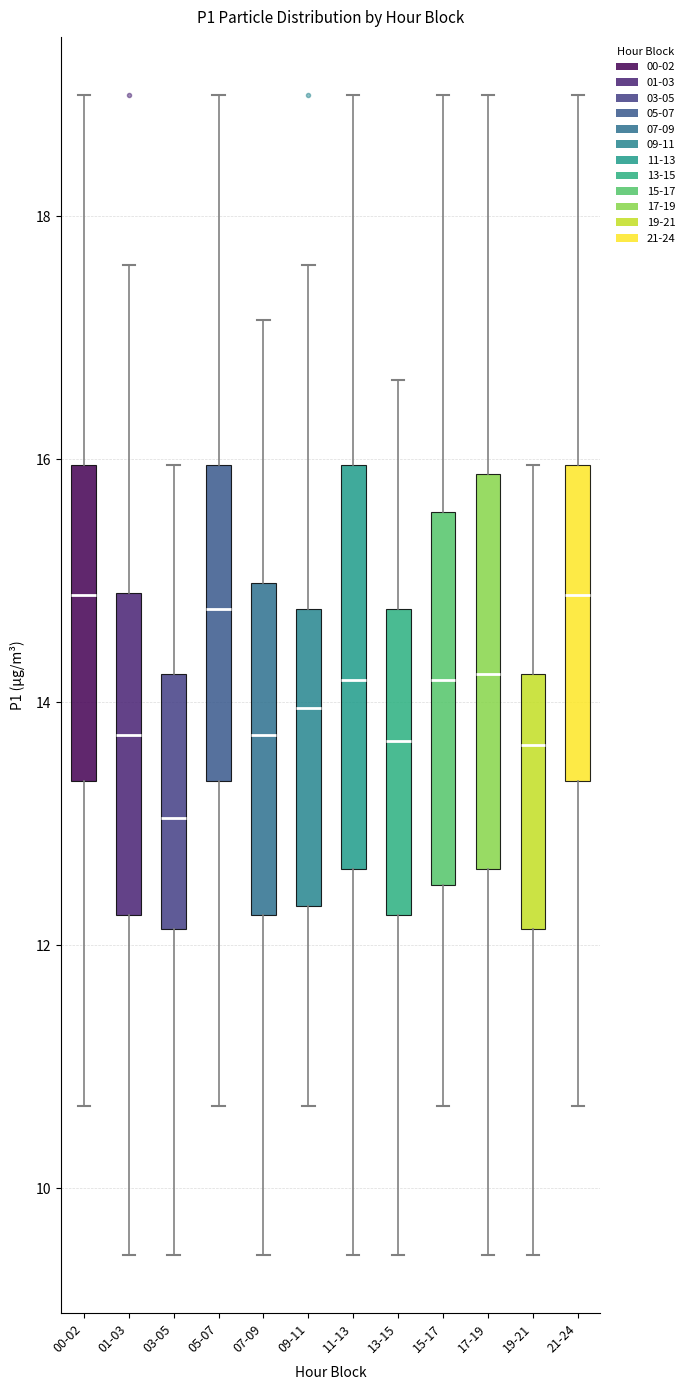

Reading left to right, read every box against the y-axis: the position of its median line, the range the box covers, and the ends of its whiskers. The values are not printed on the chart, so give them approximately, as read against the axis.

00-02: median 14.8, box 13.4 to 16.0, whiskers 10.6 to 19.0
01-03: median 13.8, box 12.2 to 15.0, whiskers 9.4 to 17.6
03-05: median 13.0, box 12.2 to 14.2, whiskers 9.4 to 16.0
05-07: median 14.8, box 13.4 to 16.0, whiskers 10.6 to 19.0
07-09: median 13.8, box 12.2 to 15.0, whiskers 9.4 to 17.2
09-11: median 14.0, box 12.4 to 14.8, whiskers 10.6 to 17.6
11-13: median 14.2, box 12.6 to 16.0, whiskers 9.4 to 19.0
13-15: median 13.6, box 12.2 to 14.8, whiskers 9.4 to 16.6
15-17: median 14.2, box 12.6 to 15.6, whiskers 10.6 to 19.0
17-19: median 14.2, box 12.6 to 15.8, whiskers 9.4 to 19.0
19-21: median 13.6, box 12.2 to 14.2, whiskers 9.4 to 16.0
21-24: median 14.8, box 13.4 to 16.0, whiskers 10.6 to 19.0